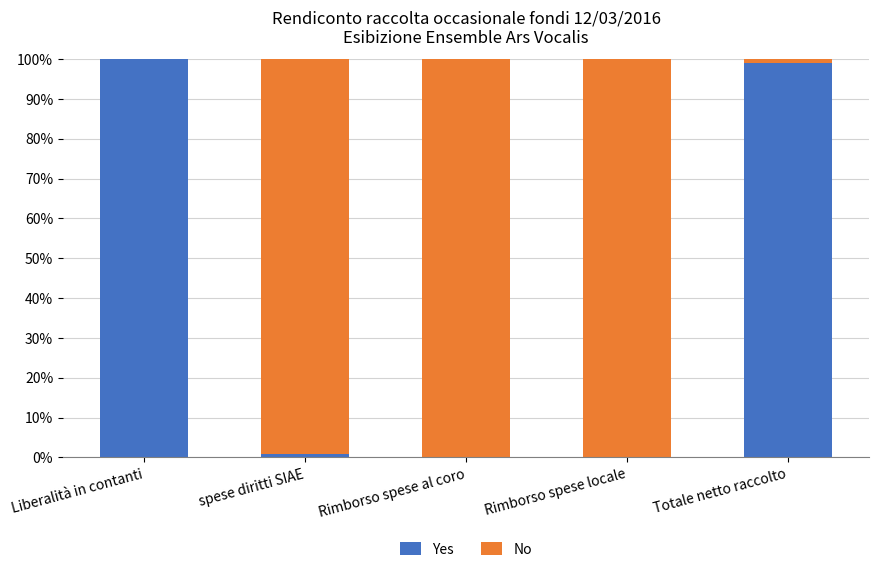

What value does the Yes series have at Liberalità in contanti?

100.0